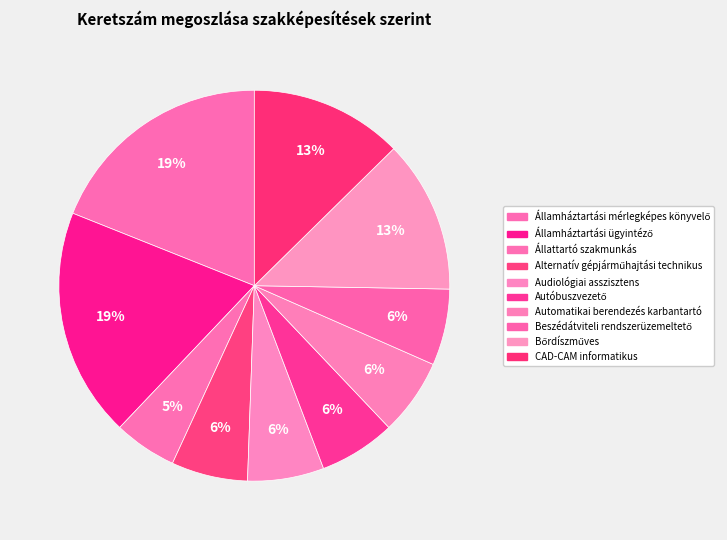

Count the number of slices in the pie.

10